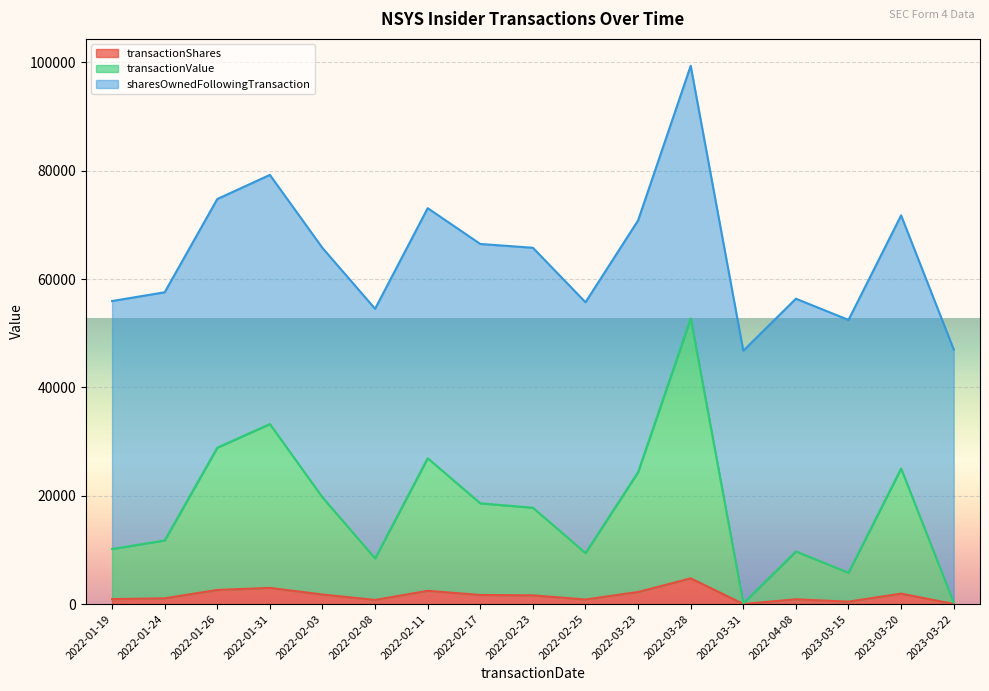

What is the highest value of the transactionShares series?

4752.0